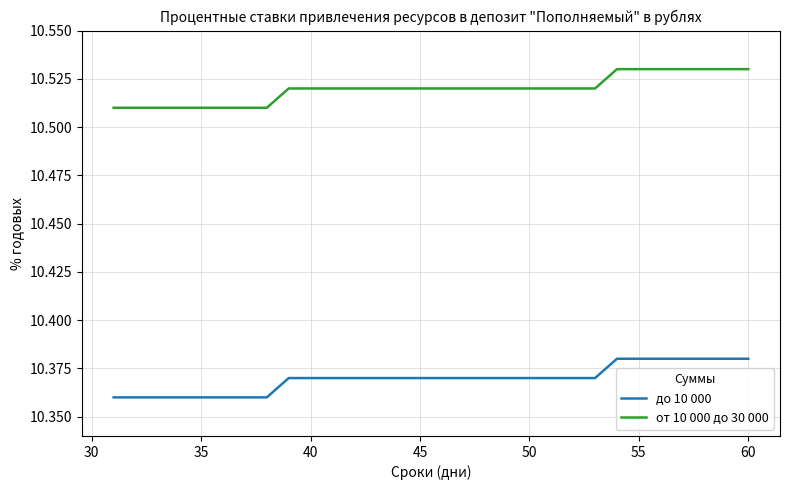

Does the chart display data point markers on the line(s)?

No